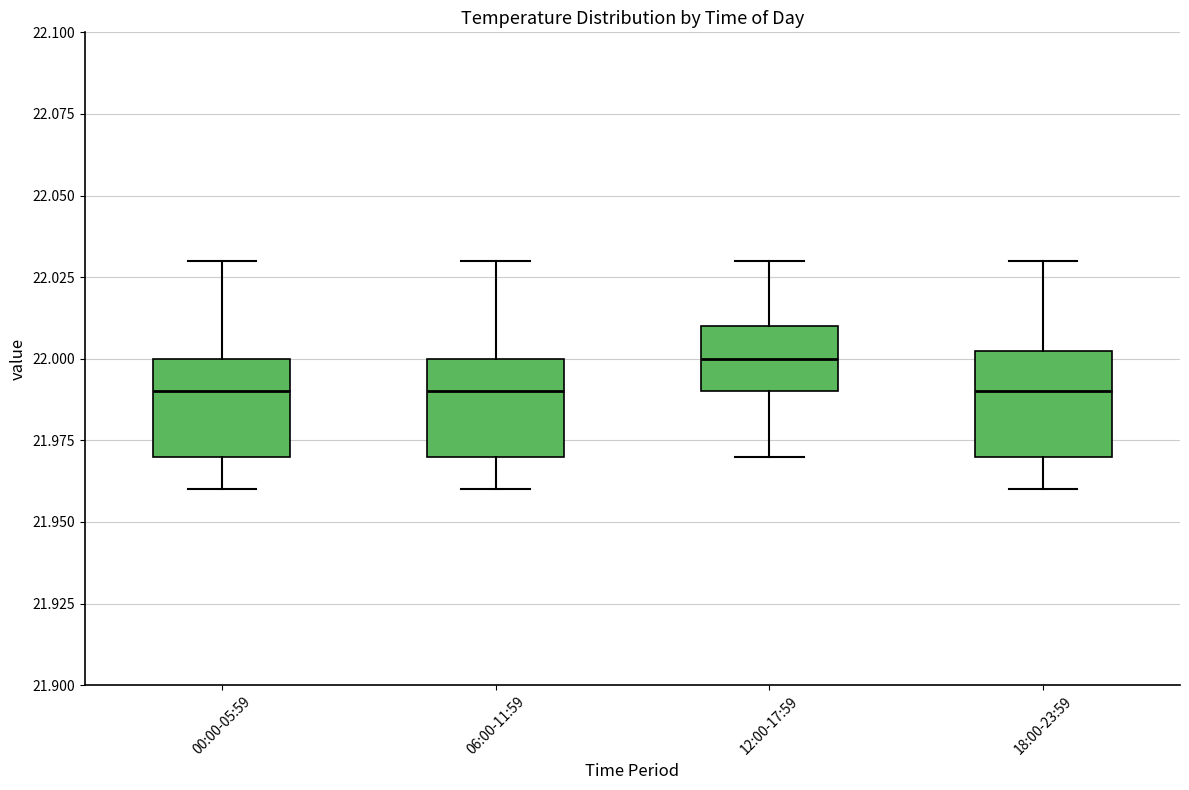

Reading left to right, transcribe this box plot: for each box, give where its median line is, the range the box spans, and where its two whiskers end, as read against the y-axis. The values are not printed on the chart, so give them approximately, as read against the axis.

00:00-05:59: median 21.990, box 21.970 to 22.000, whiskers 21.960 to 22.030
06:00-11:59: median 21.990, box 21.970 to 22.000, whiskers 21.960 to 22.030
12:00-17:59: median 22.000, box 21.990 to 22.010, whiskers 21.970 to 22.030
18:00-23:59: median 21.990, box 21.970 to 22.005, whiskers 21.960 to 22.030